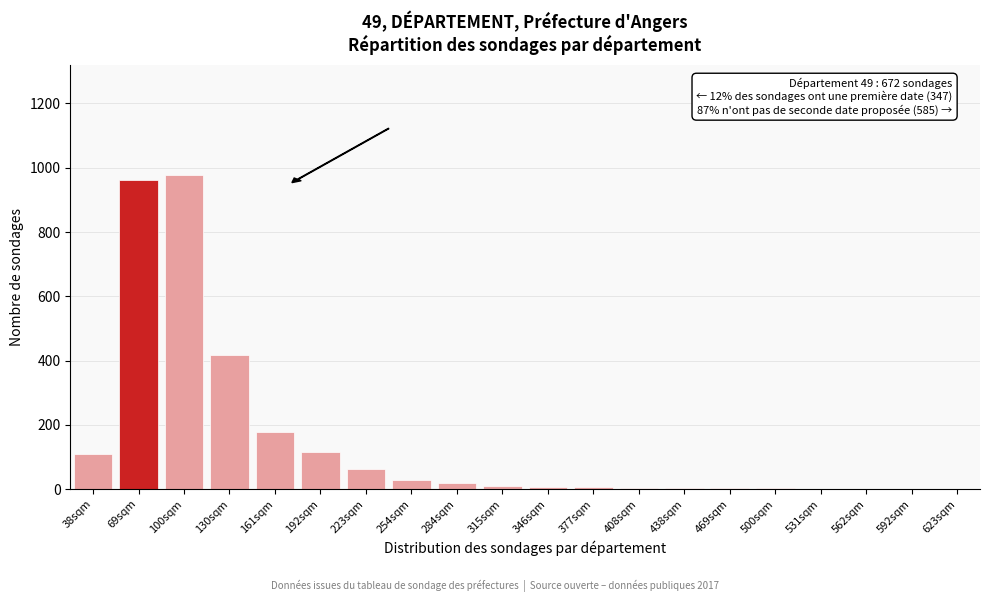

Where is the data nearest to the value 489?

130sqm